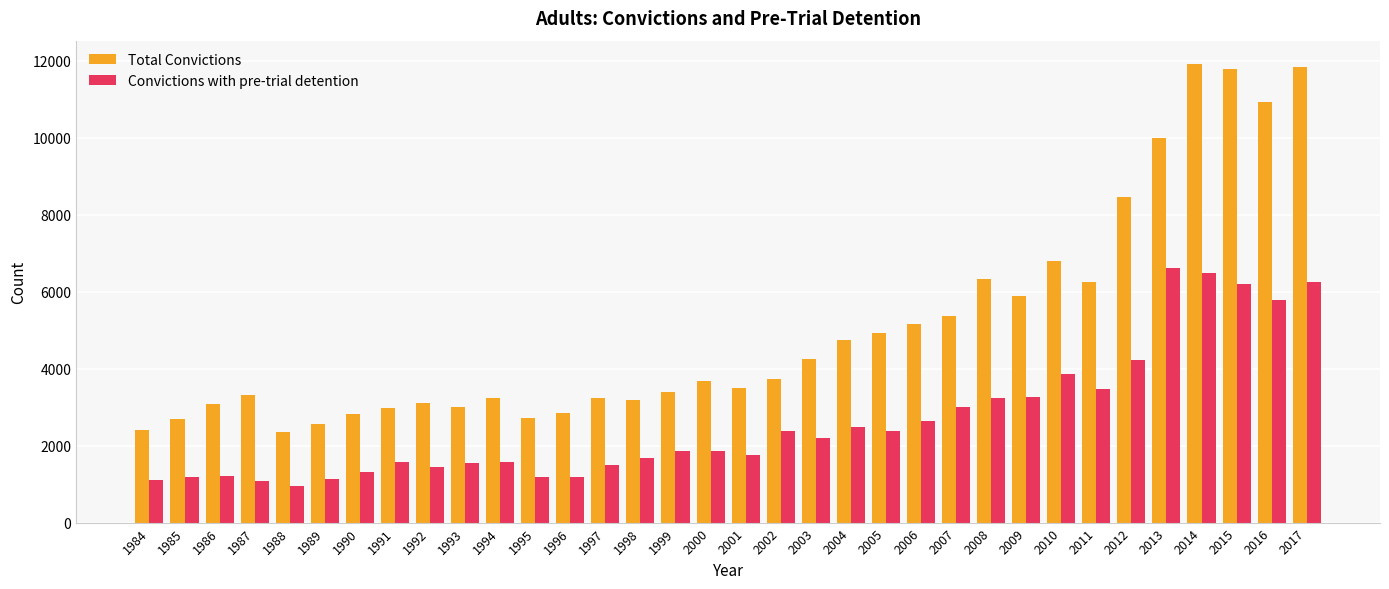

What is the minimum value for Convictions with pre-trial detention?

959